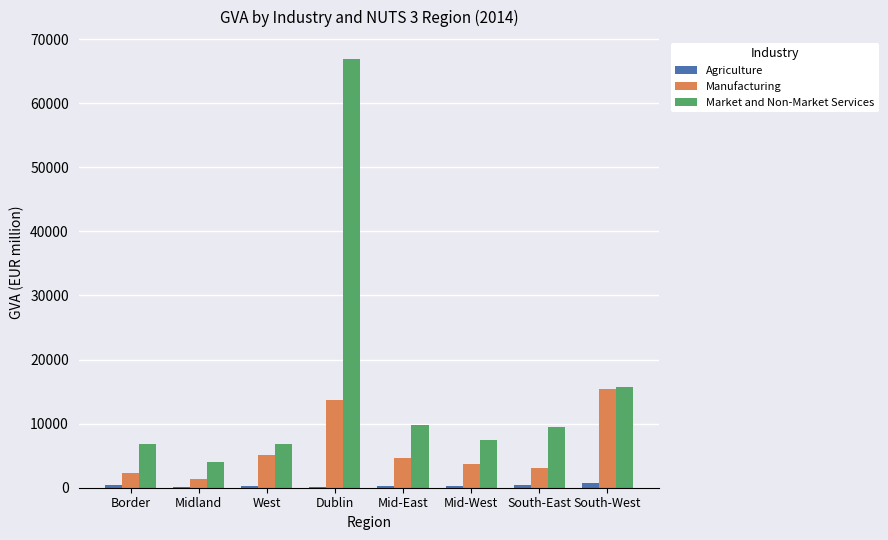

Which label corresponds to the largest value in the chart?

Dublin